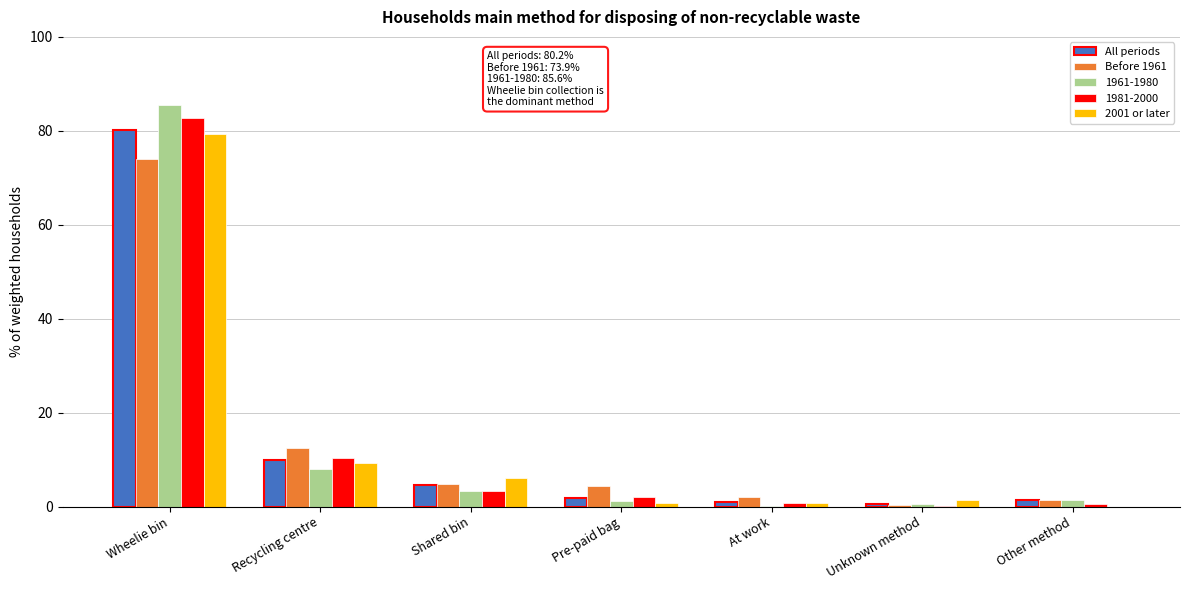

At which category is the sum across all series the highest?

Wheelie bin